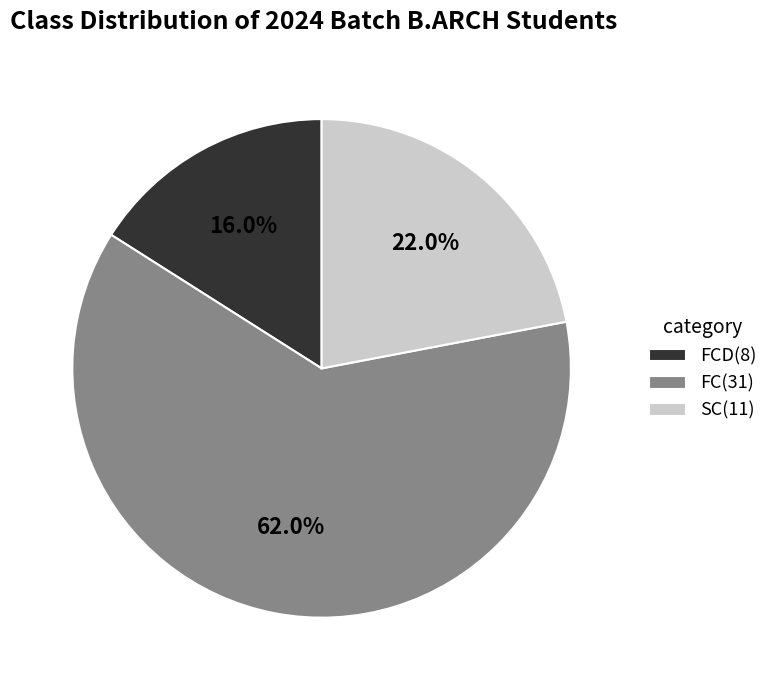

How much of the chart is everything except SC(11)?

78.0%